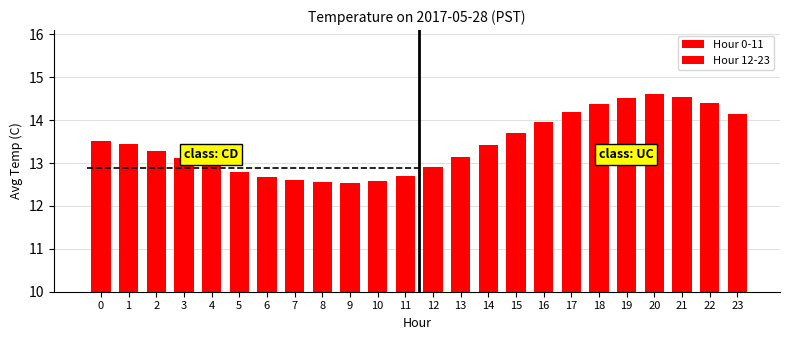

What is the maximum value for Hour 12-23?

14.6